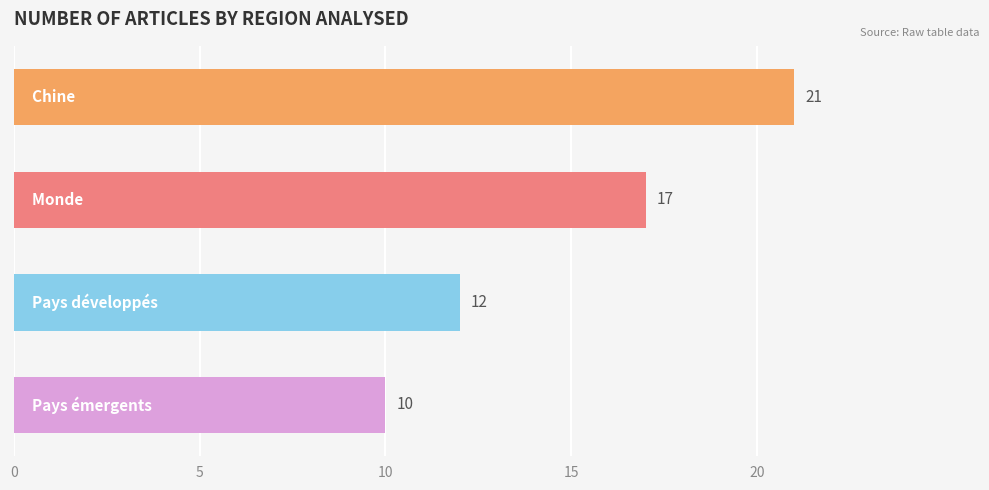

What is the minimum value shown in the chart?

10